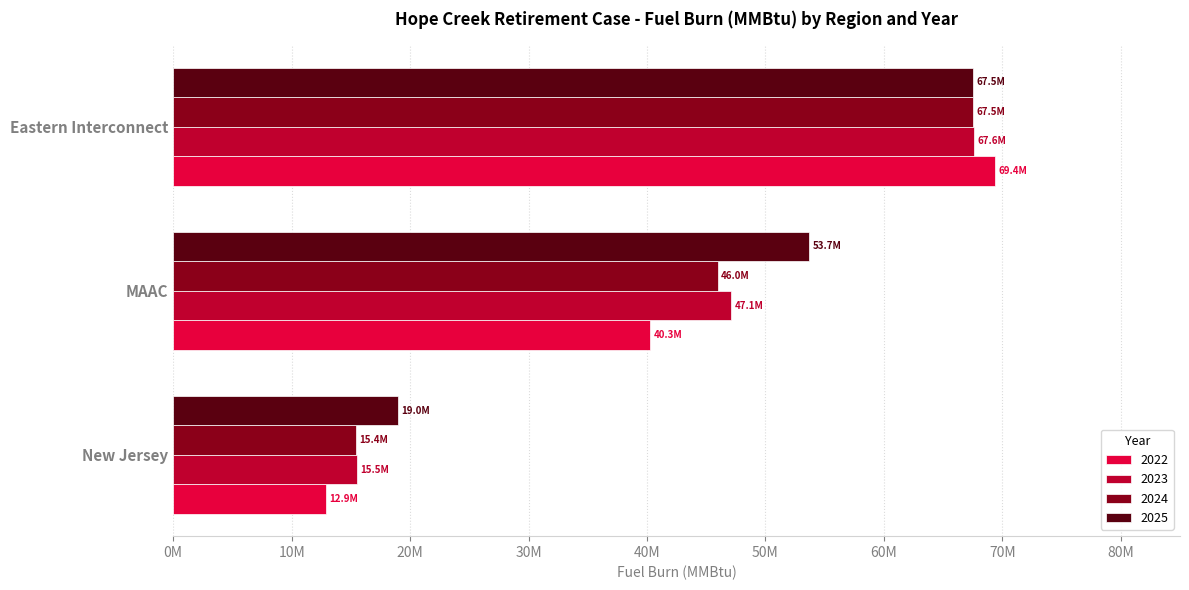

What is the difference between the maximum and minimum values in the 2022 series?

56549231.6